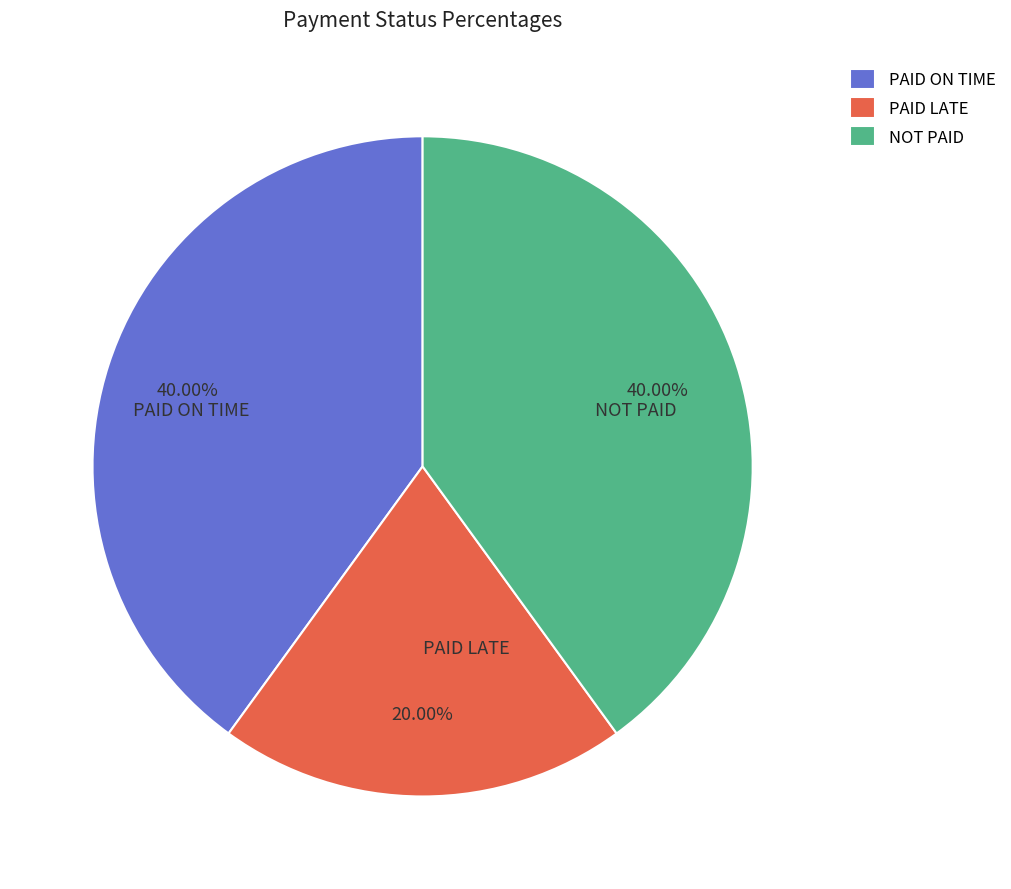

Does any single category account for the majority?

No